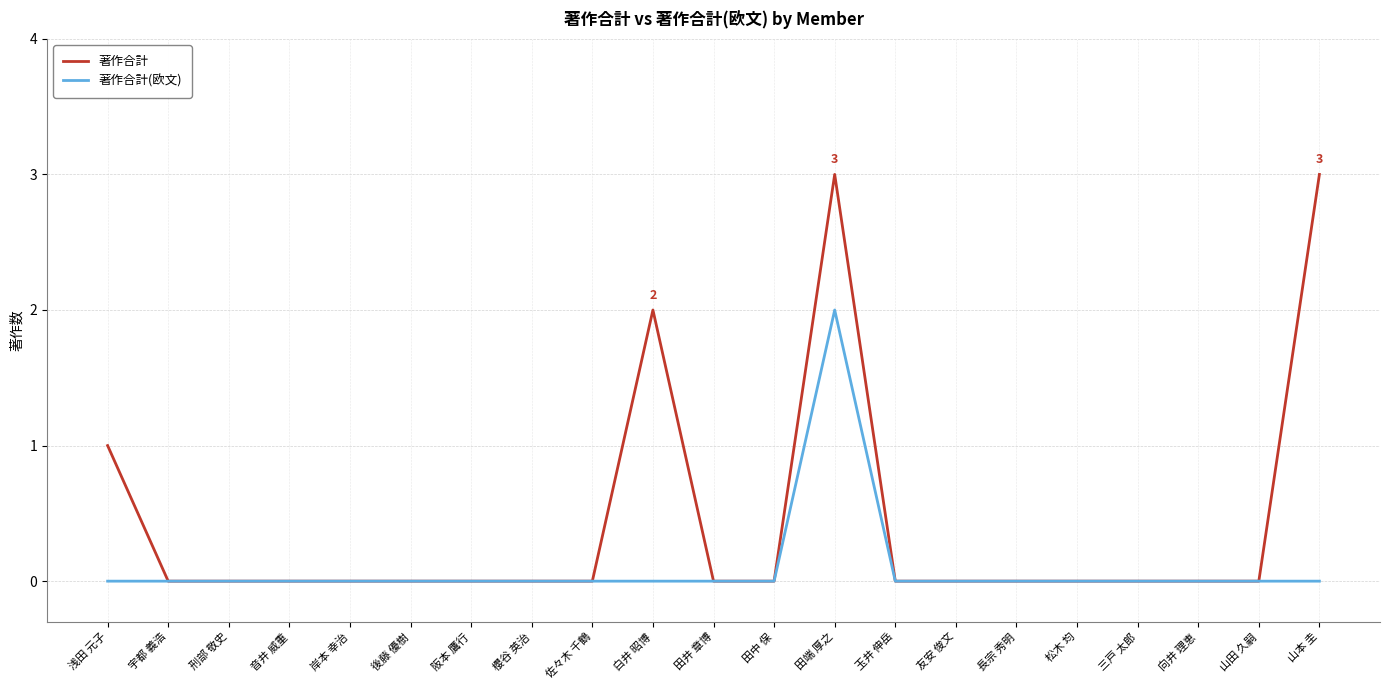

Is it true that 著作合計(欧文) equals -1 at 櫻谷 英治?

False